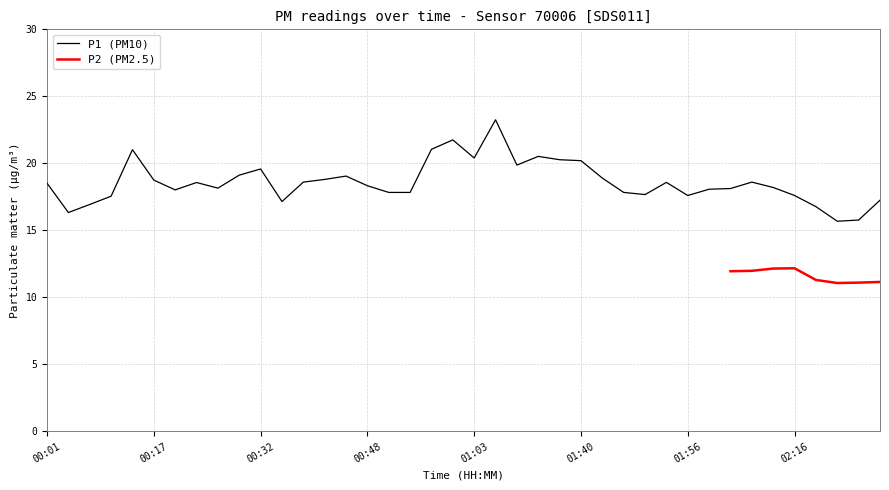

What is the label of the 13th point from the right?

01:46